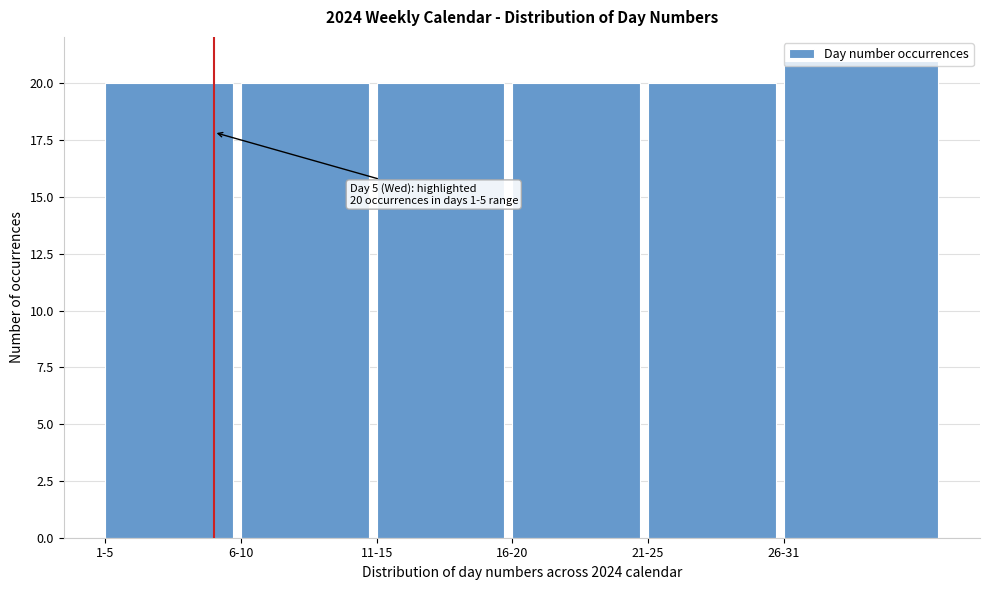

Between 26-31 and 16-20, which is larger?

26-31